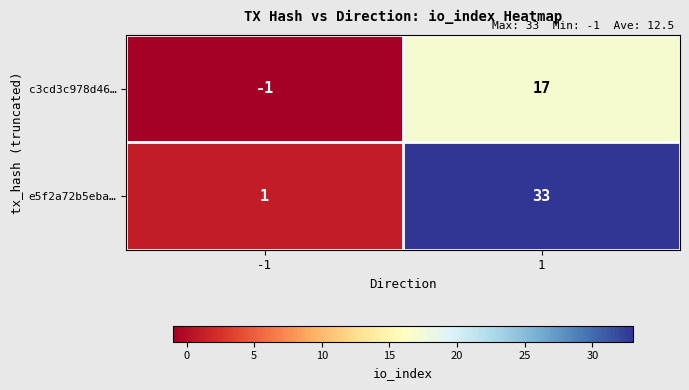

What is the sum of the c3cd3c978d46… values at -1 and 1?

16